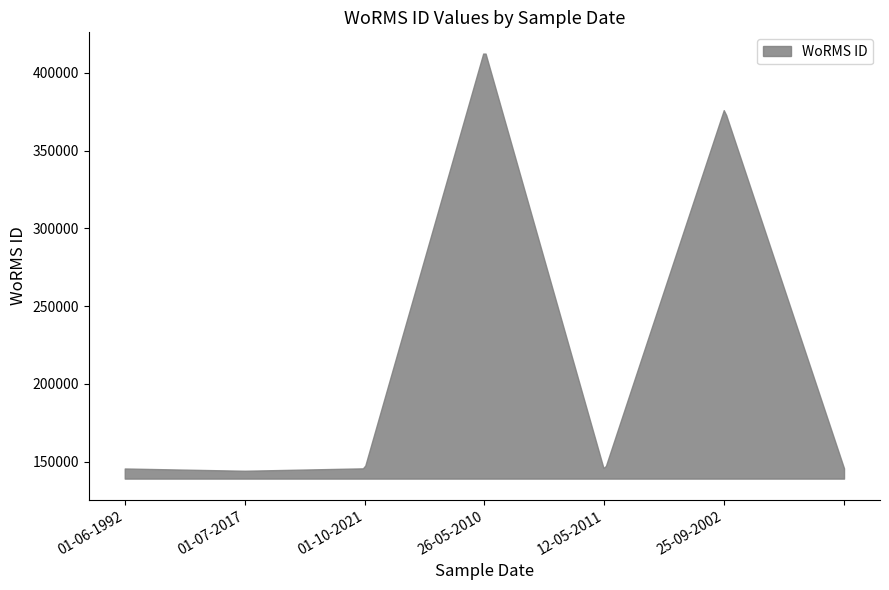

Rank the categories by value from lowest to highest.

12-05-2011, 01-07-2017, 01-06-1992, 01-10-2021, , 25-09-2002, 26-05-2010